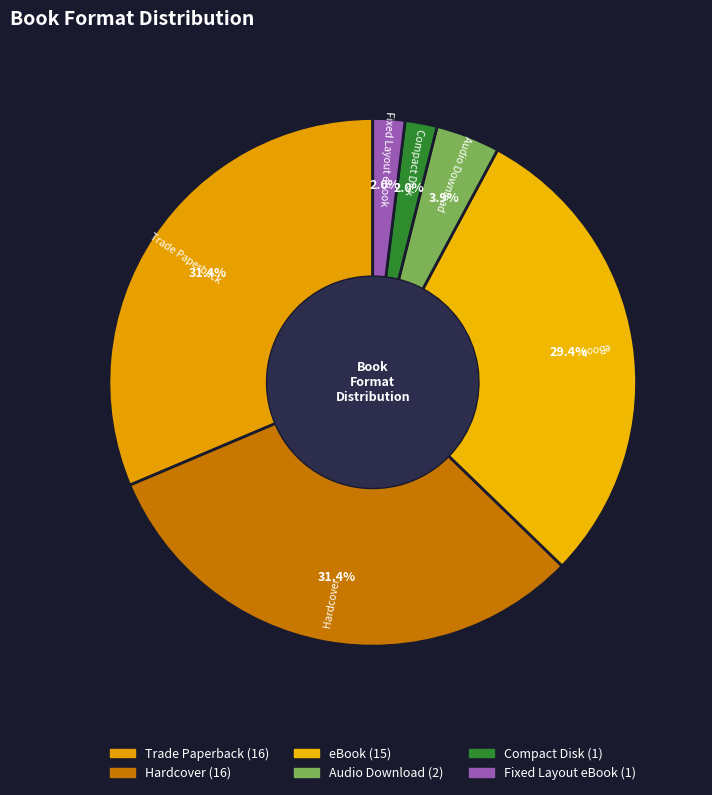

How many slices are in this pie chart?

6